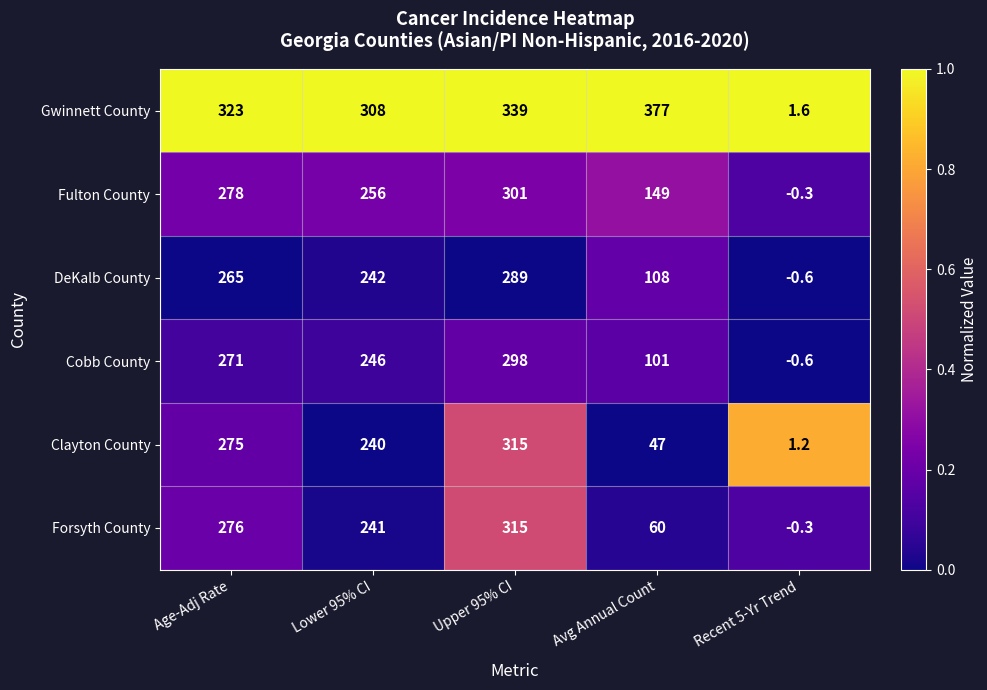

Reading right to left, list all the values displayed in this chart.

Gwinnett County: 1.6	377.0	339.0	308.0	323.0
Fulton County: -0.3	149.0	301.0	256.0	278.0
DeKalb County: -0.6	108.0	289.0	242.0	265.0
Cobb County: -0.6	101.0	298.0	246.0	271.0
Clayton County: 1.2	47.0	315.0	240.0	275.0
Forsyth County: -0.3	60.0	315.0	241.0	276.0